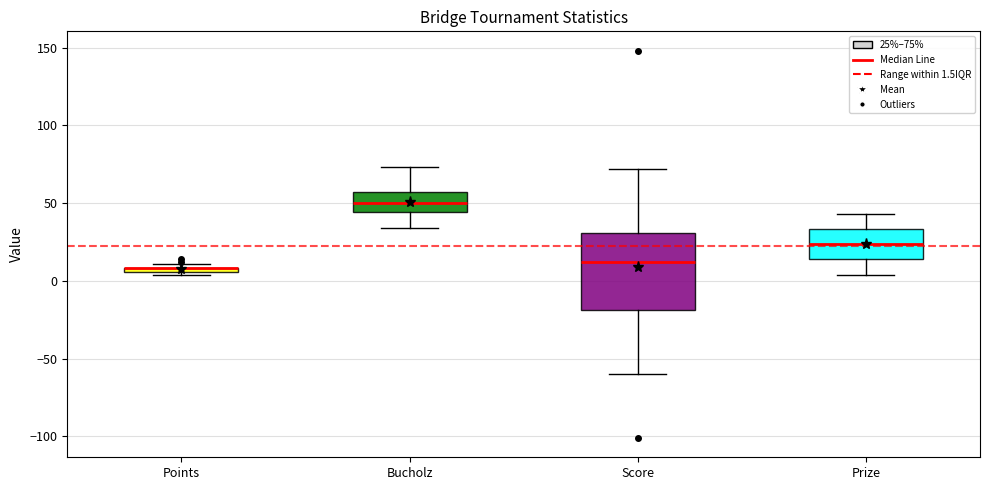

Where is the upper edge of the box for Points on the y-axis? The values are not printed on the chart, so give them approximately, as read against the axis.

10